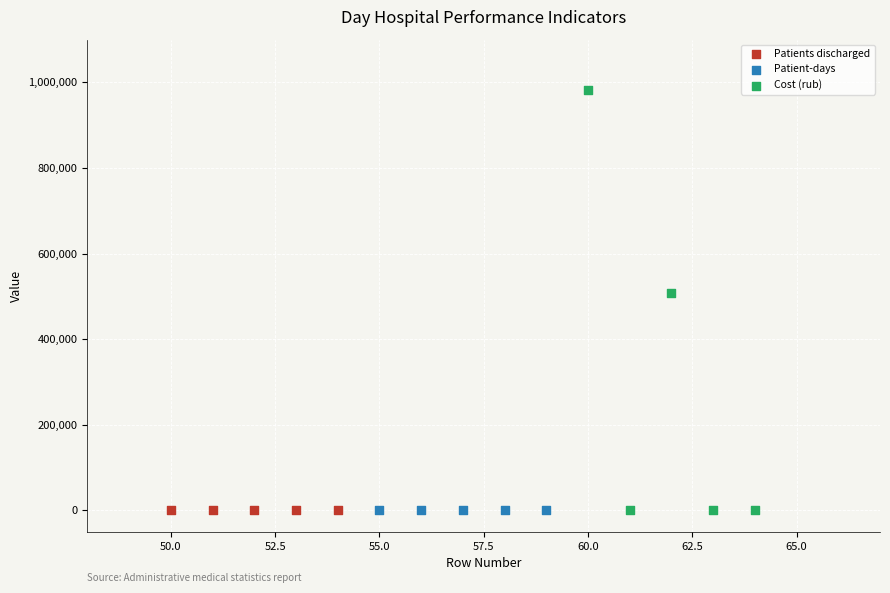

Which series reaches the maximum Y coordinate?

Cost (rub)